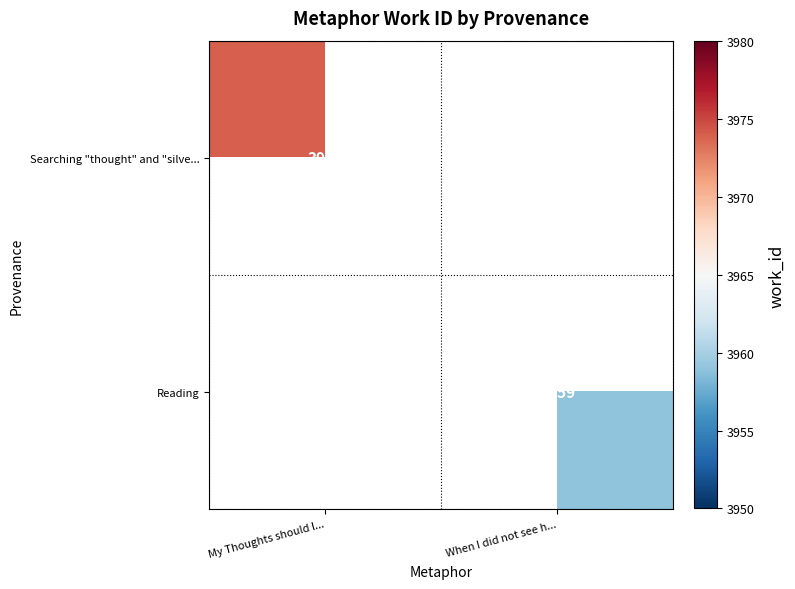

The value of Searching "thought" and "silve... at My Thoughts should l... is 5867. True or false?

False